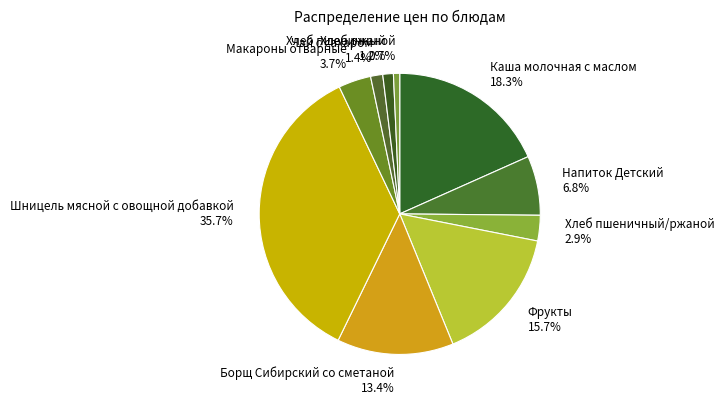

How many segments does this pie chart have?

10